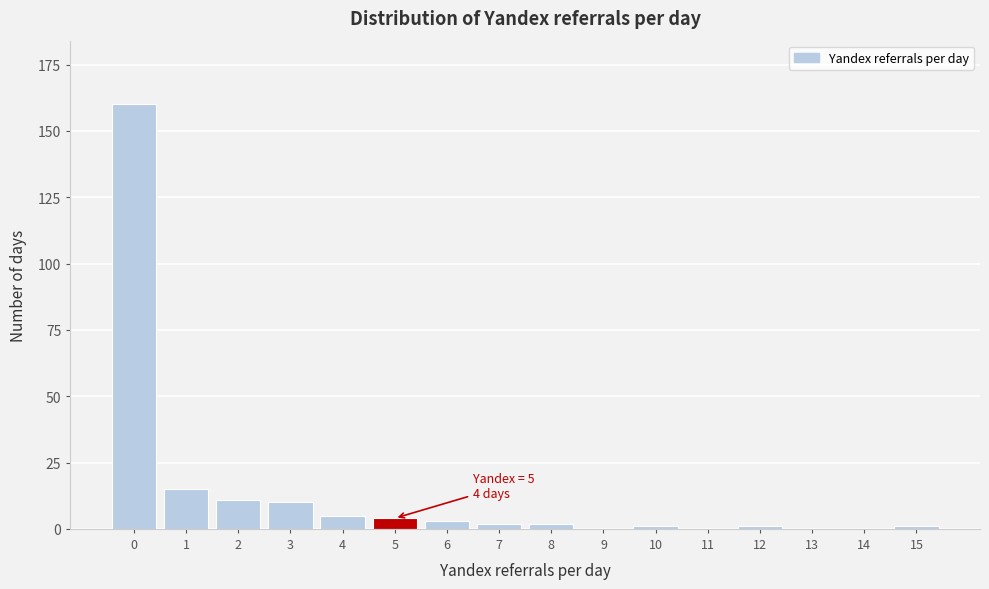

Reading left to right, extract all data points from this chart.

0=160	1=15	2=11	3=10	4=5	5=4	6=3	7=2	8=2	9=0	10=1	11=0	12=1	13=0	14=0	15=1